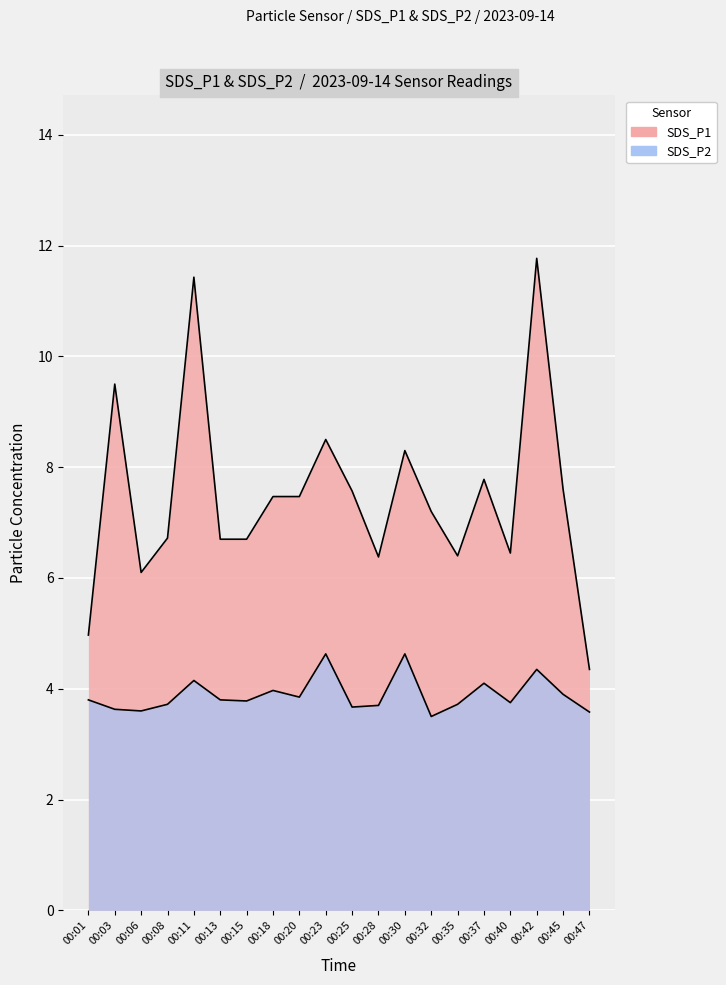

List the series in order of their peak value, highest first.

SDS_P1, SDS_P2